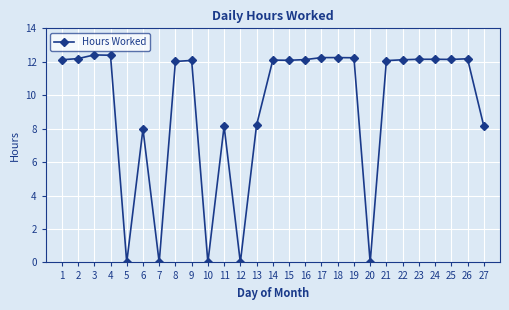

How many lines are shown in the chart?

1